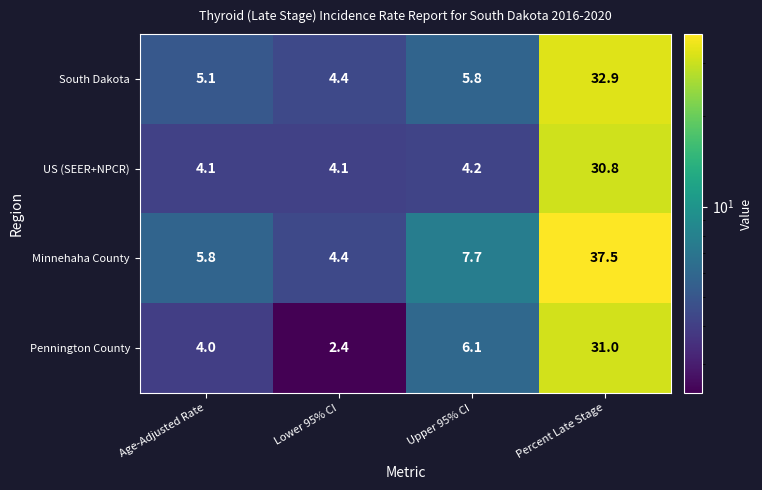

Which label corresponds to the largest value in the chart?

Percent Late Stage